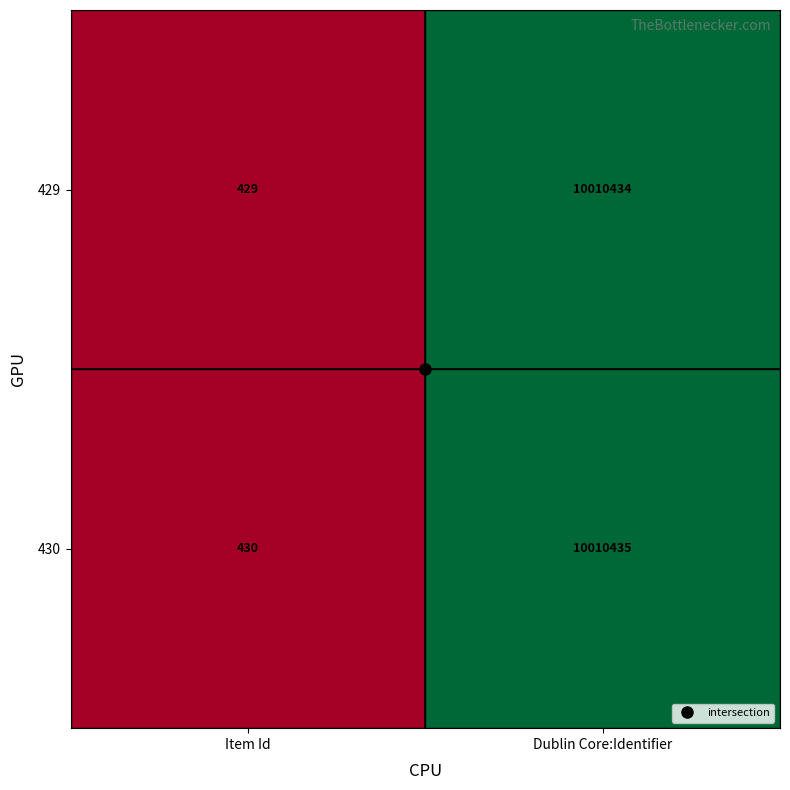

What is the sum of all 429 values?

10010863